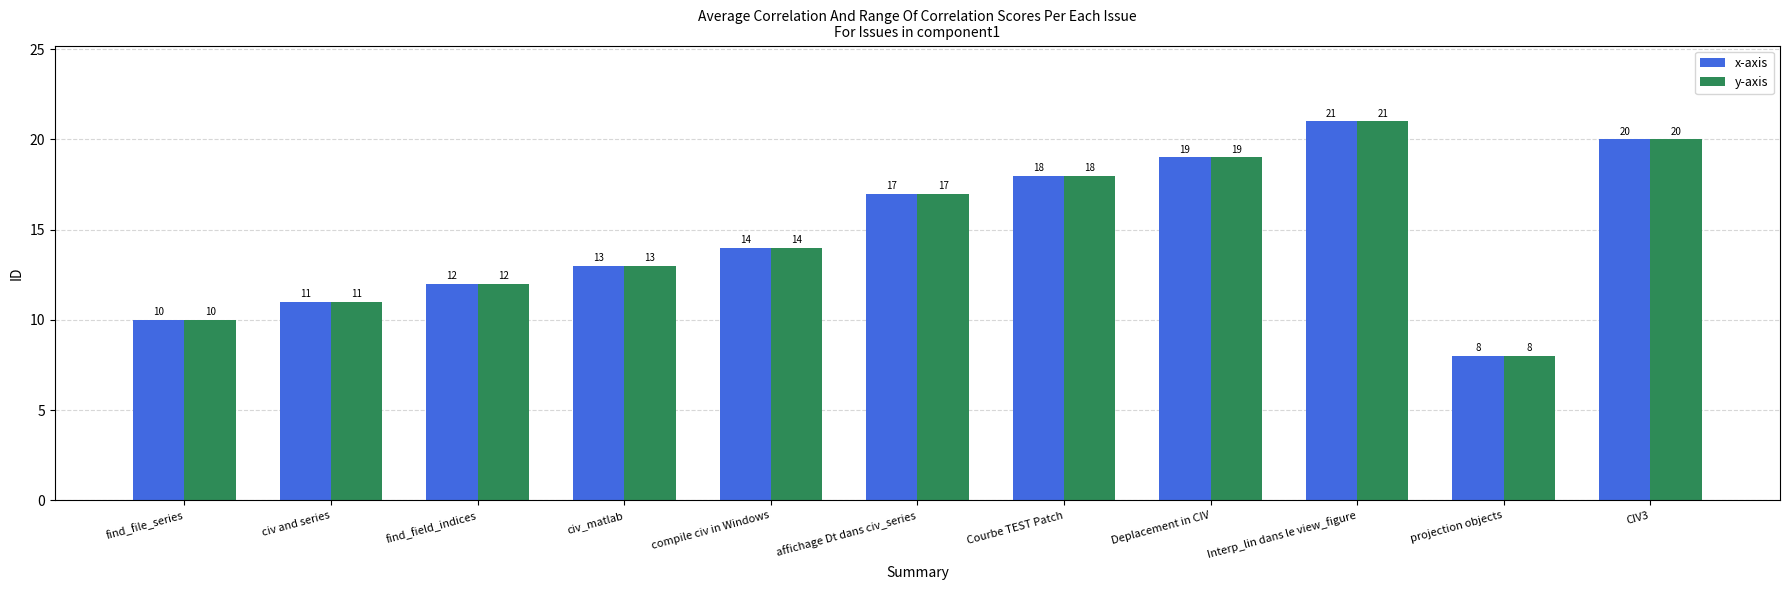

Is the value of y-axis at projection objects greater than the value of x-axis at affichage Dt dans civ_series?

No